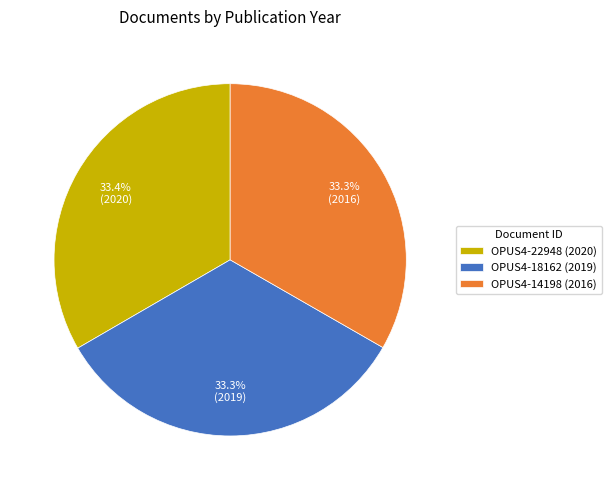

Count the number of slices in the pie.

3